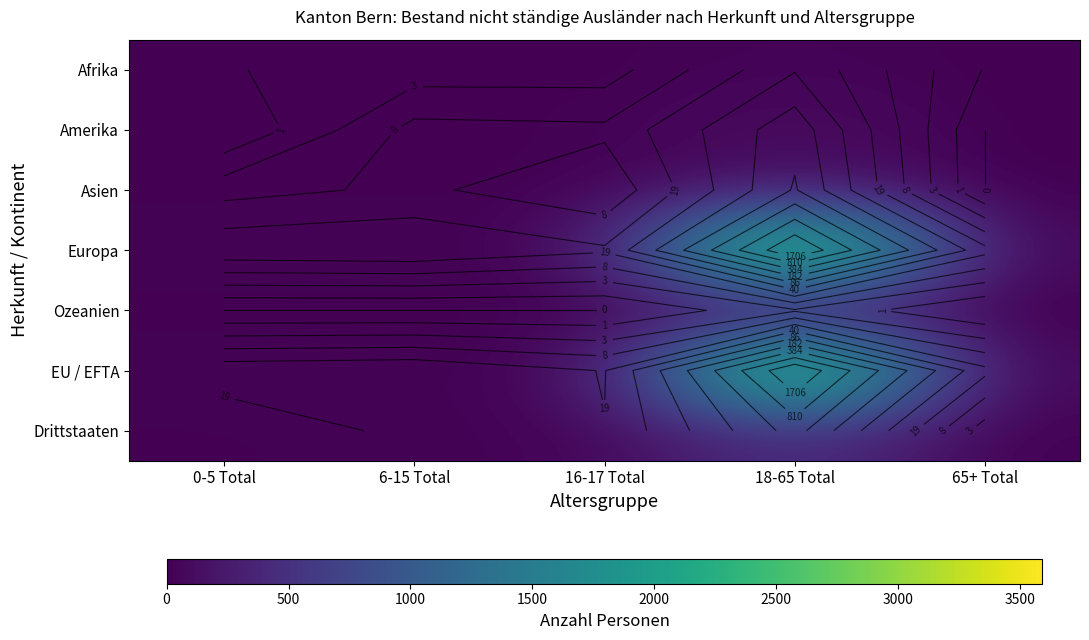

Between 0-5 Total and 6-15 Total, which is larger?

6-15 Total